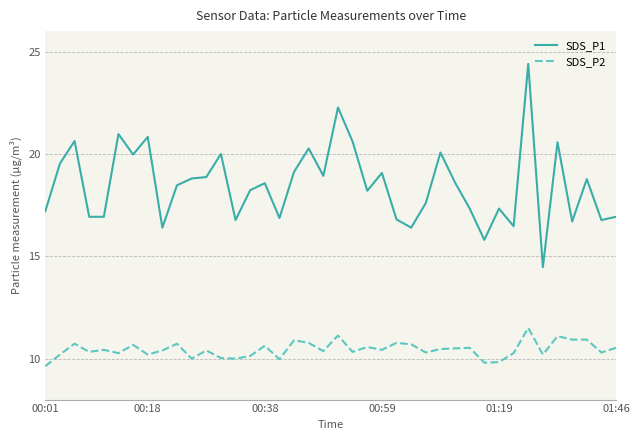

Which series has the largest total across all categories?

SDS_P1